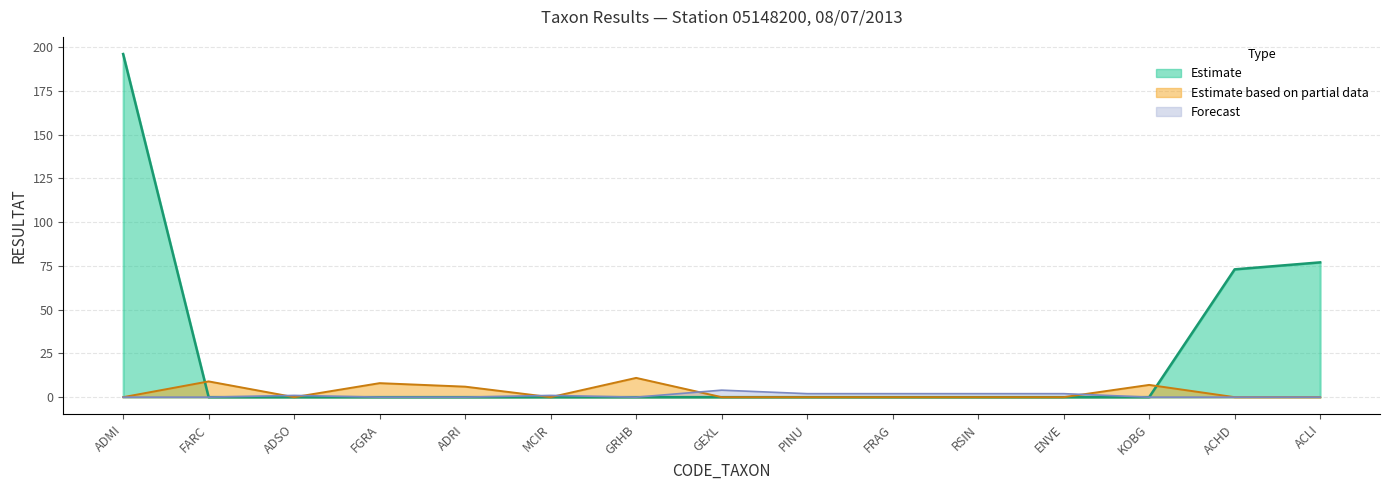

At which category does the chart reach its minimum across all series?

FARC